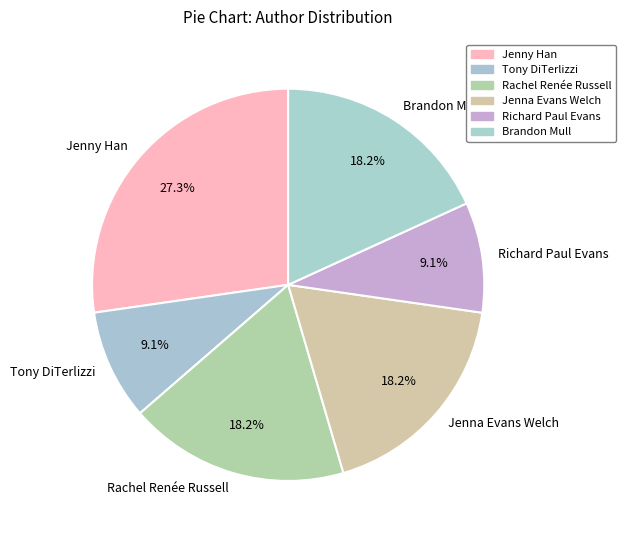

Is there any slice that represents more than half of the pie?

No